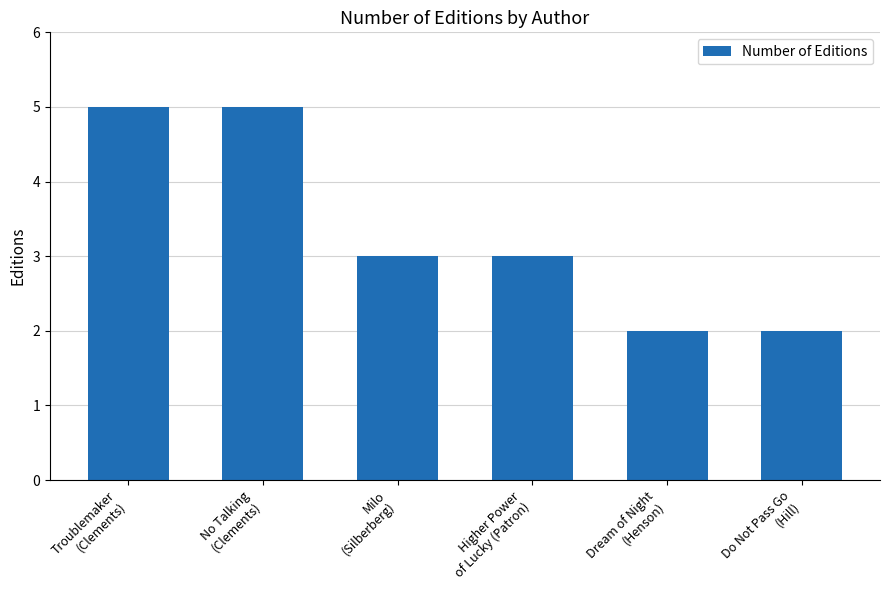

What is the difference between the maximum and second lowest values?

3